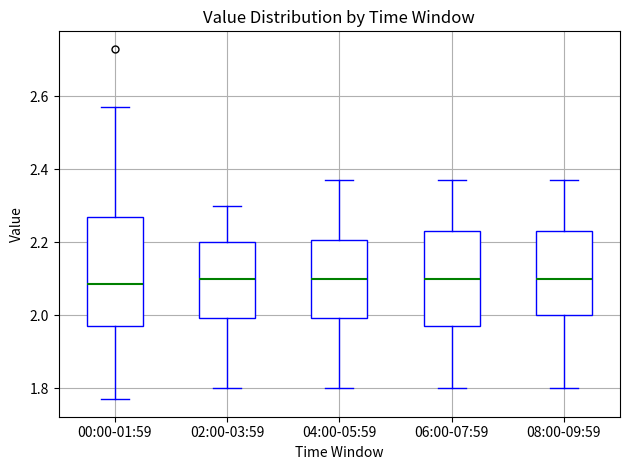

Reading left to right, transcribe this box plot: for each box, give where its median line is, the range the box spans, and where its two whiskers end, as read against the y-axis. The values are not printed on the chart, so give them approximately, as read against the axis.

00:00-01:59: median 2.08, box 1.98 to 2.28, whiskers 1.78 to 2.58
02:00-03:59: median 2.10, box 2.00 to 2.20, whiskers 1.80 to 2.30
04:00-05:59: median 2.10, box 2.00 to 2.20, whiskers 1.80 to 2.38
06:00-07:59: median 2.10, box 1.98 to 2.24, whiskers 1.80 to 2.38
08:00-09:59: median 2.10, box 2.00 to 2.24, whiskers 1.80 to 2.38